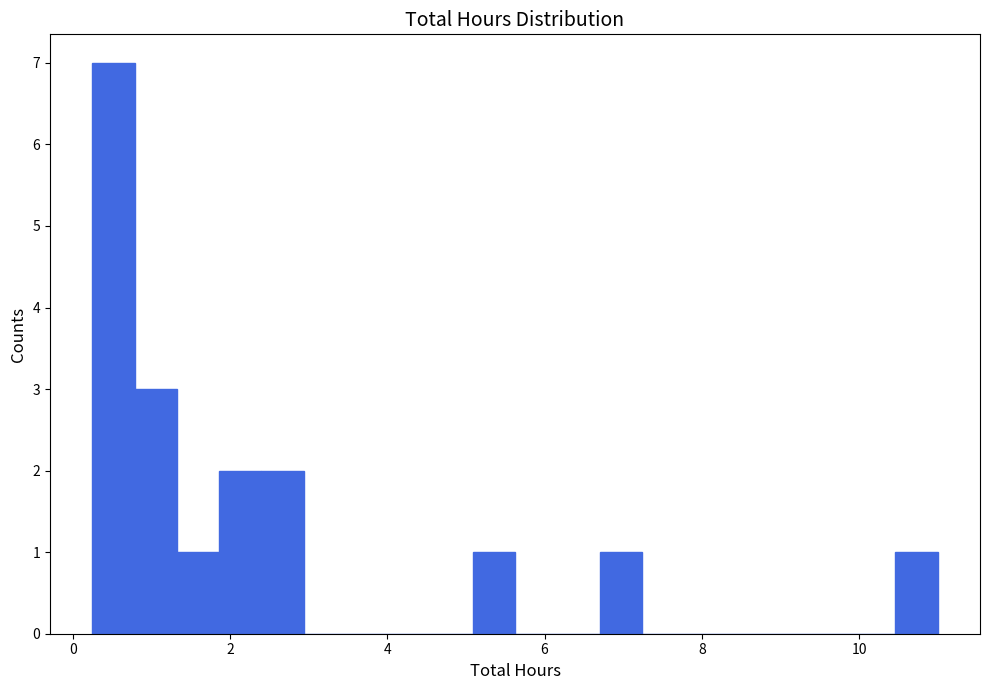

Around what value on the x-axis is the tallest bar? Give the approximate position of its centre, as read against the axis.

0.6